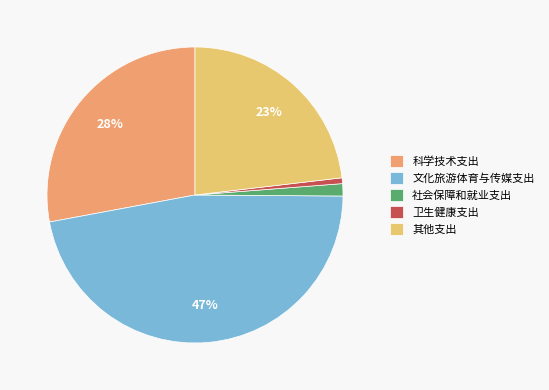

Which slice is the largest?

文化旅游体育与传媒支出